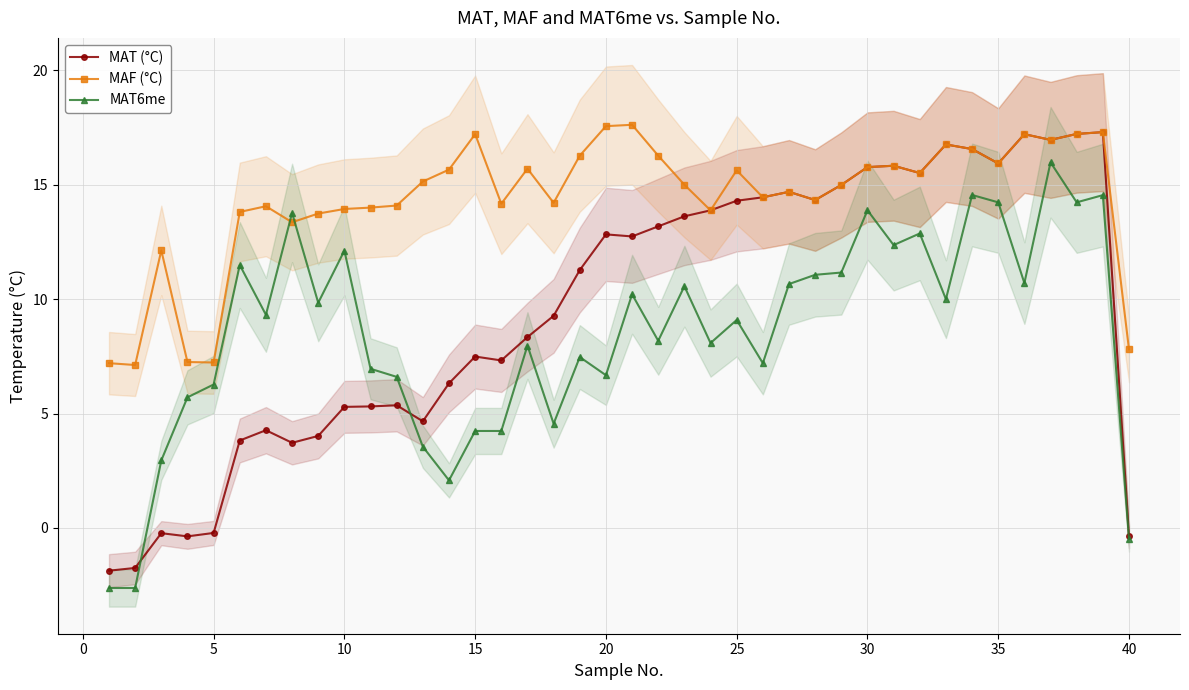

True or false: MAF (°C) has more than 2 points higher than both neighbors.

True